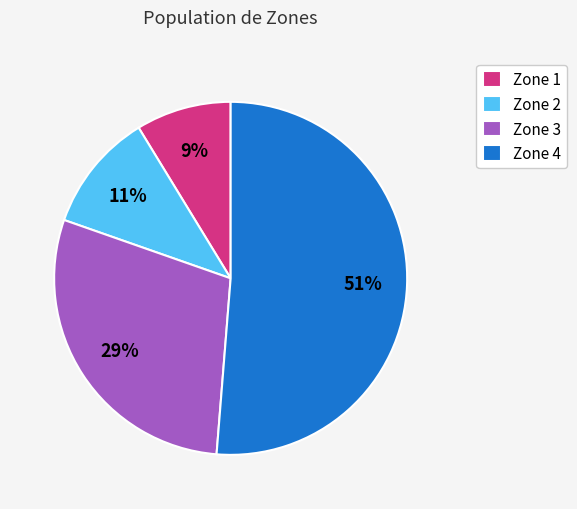

Which category accounts for the majority?

Zone 4